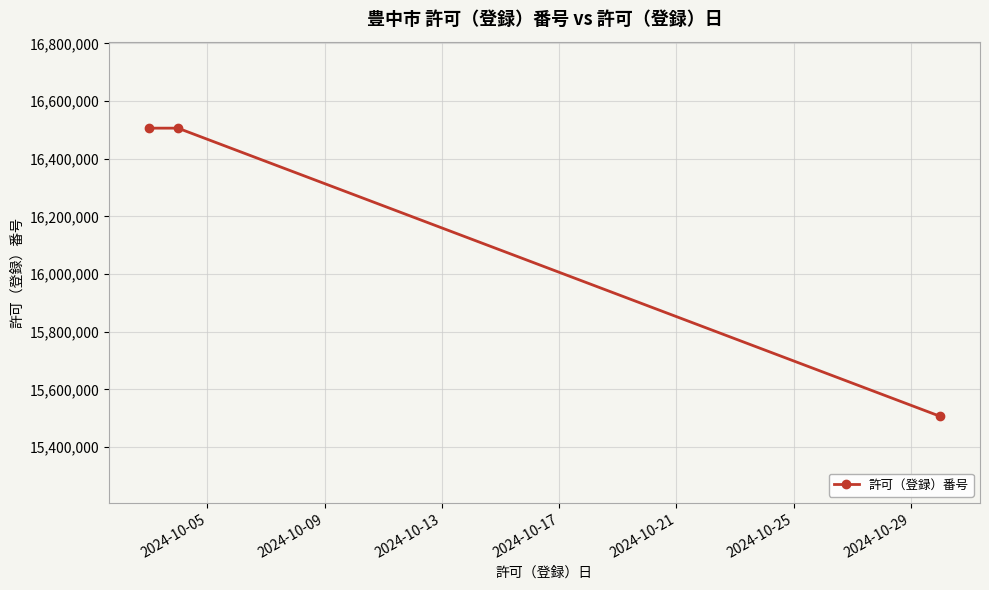

What is the average value?

16172684